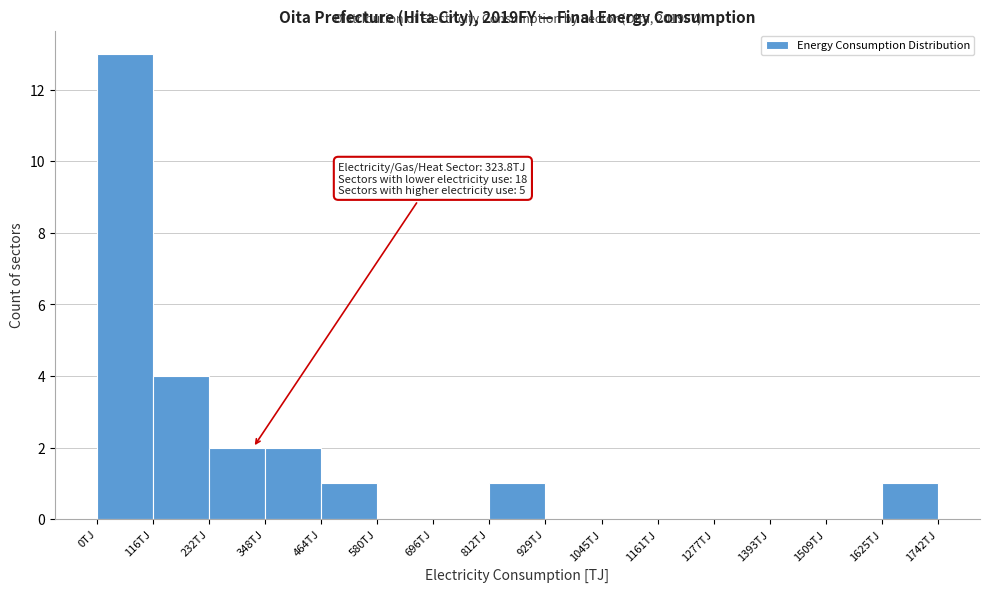

Over which range of the x-axis is the bar tallest?

0 to 120